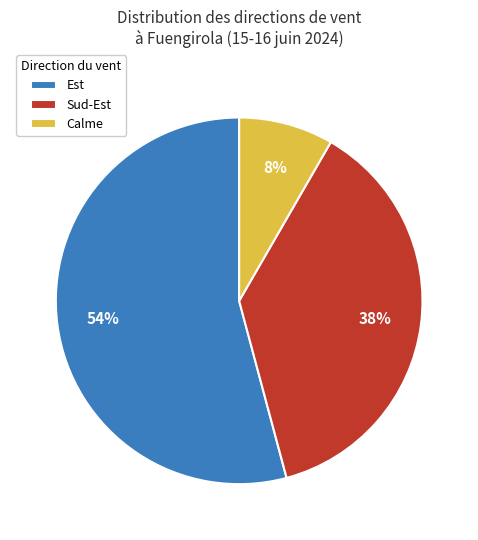

What percentage is the Est slice, to the nearest percent?

54%